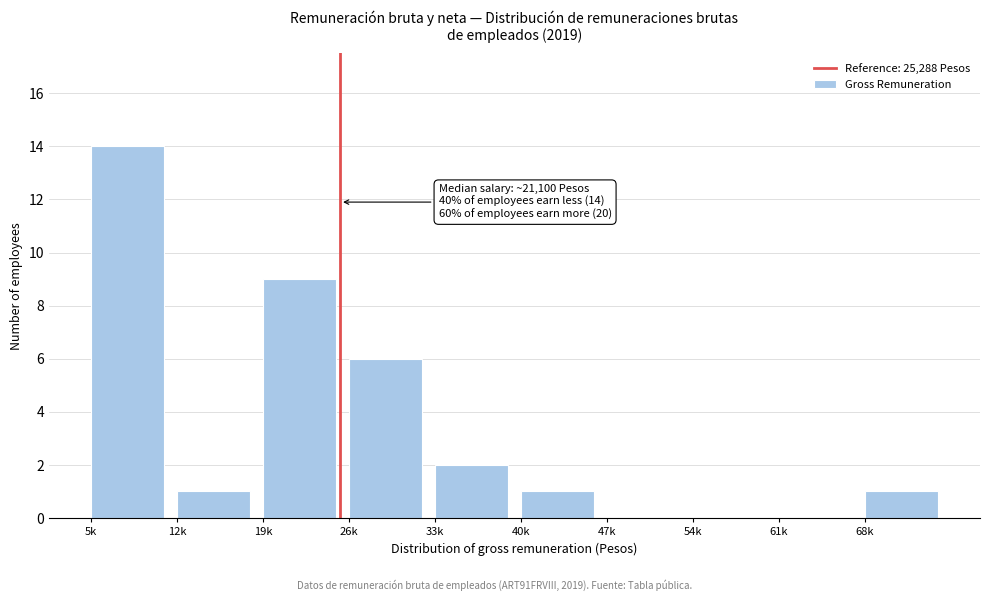

Reading left to right, transcribe all the data shown in this chart.

5k=14	12k=1	19k=9	26k=6	33k=2	40k=1	47k=0	54k=0	61k=0	68k=1